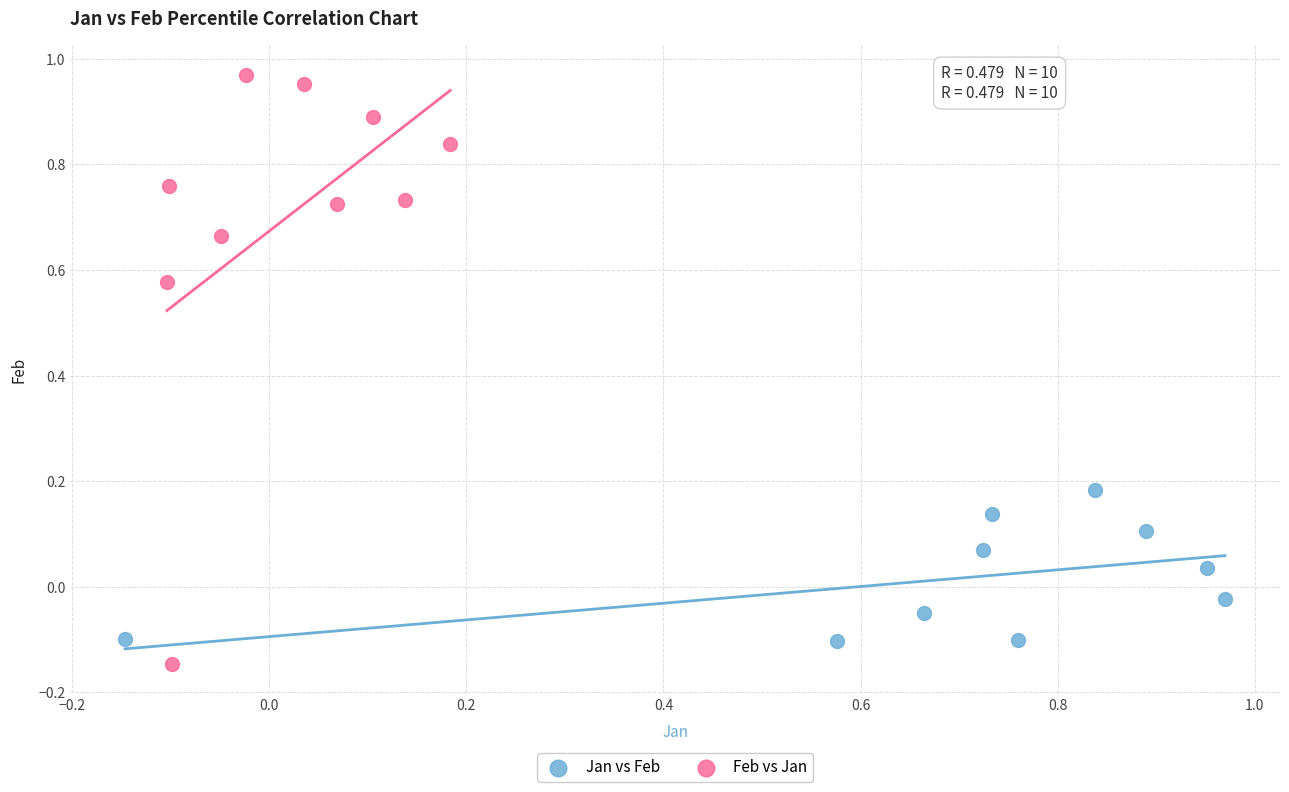

Which series contains the highest Y value?

Feb vs Jan